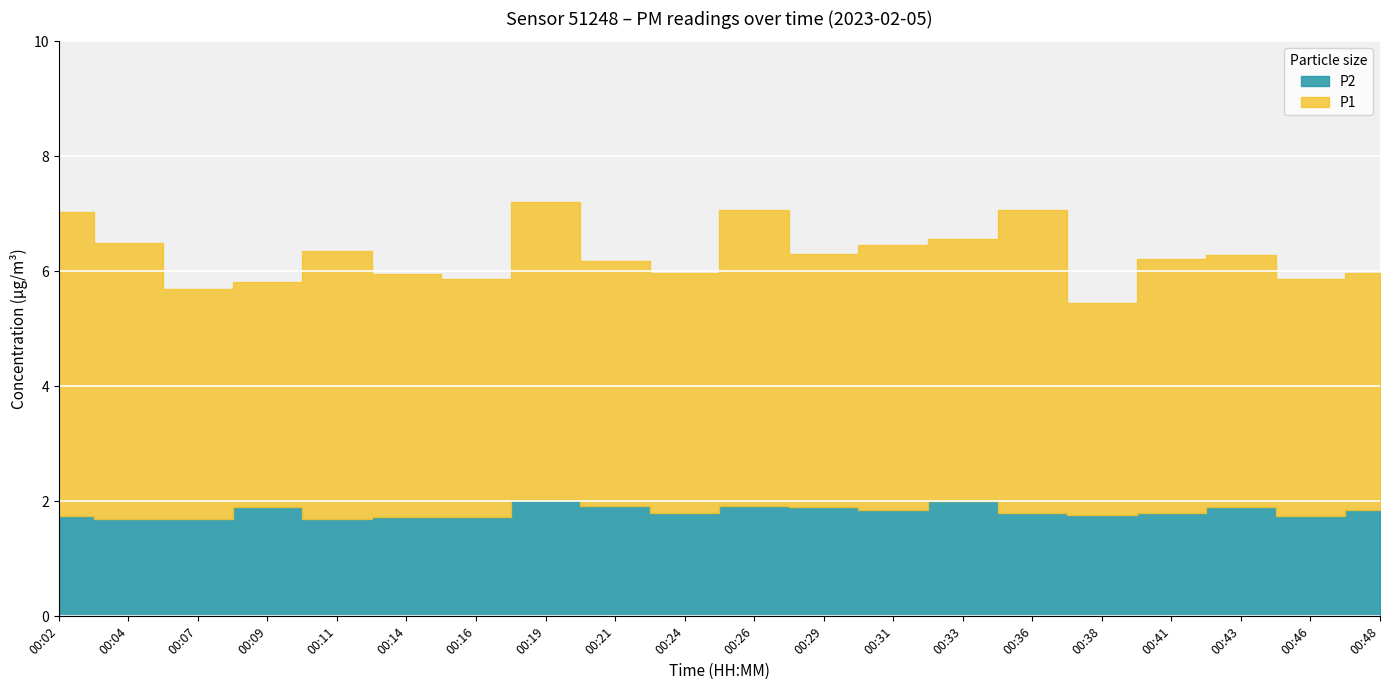

At which label is P1 closest to 6?

00:24